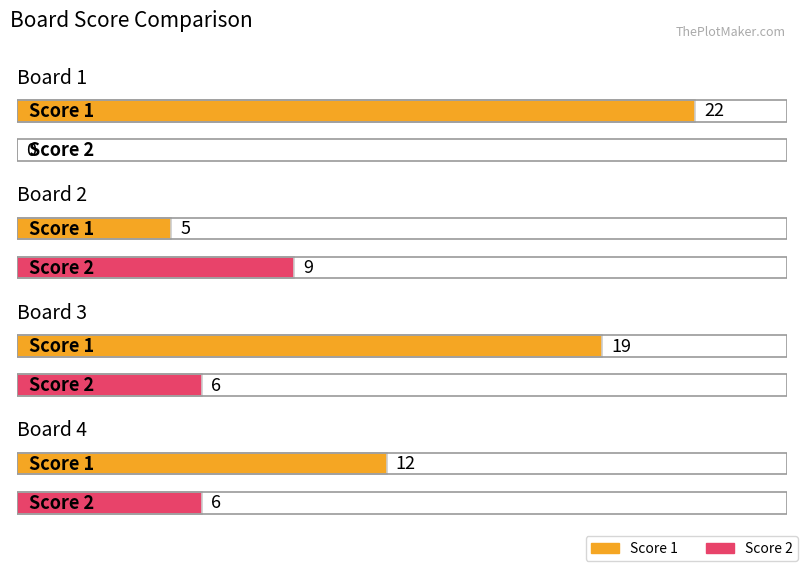

True or false: Score 2 has a value of 0 at Board 1.

True